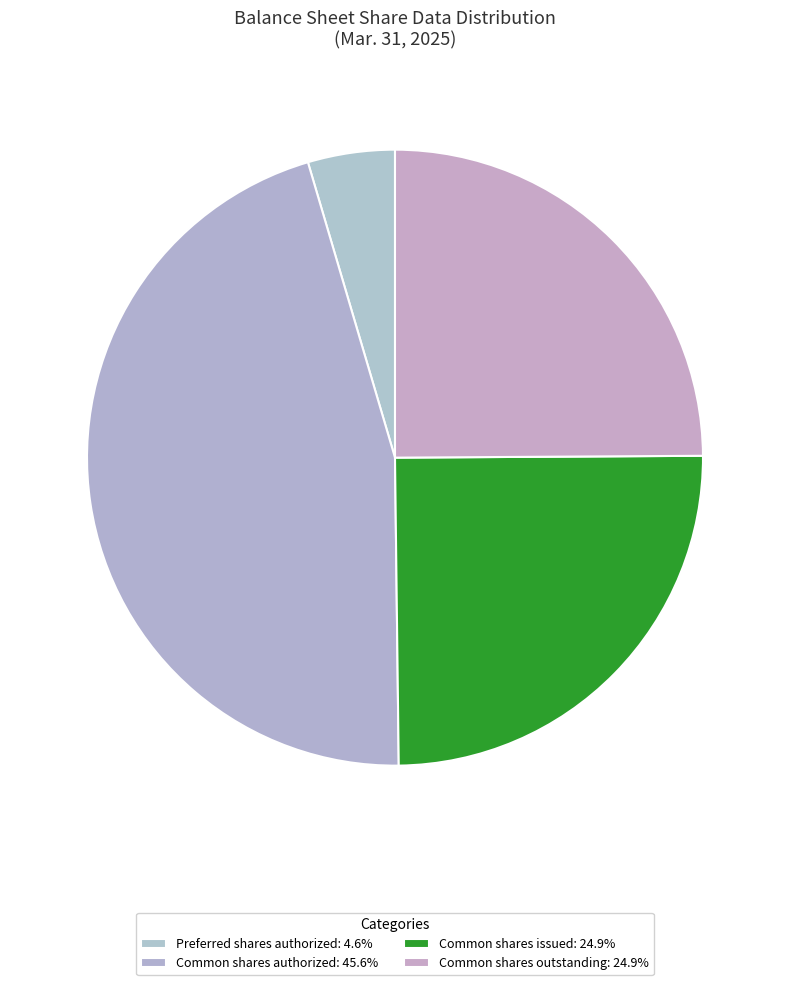

Is there any slice that represents more than half of the pie?

No